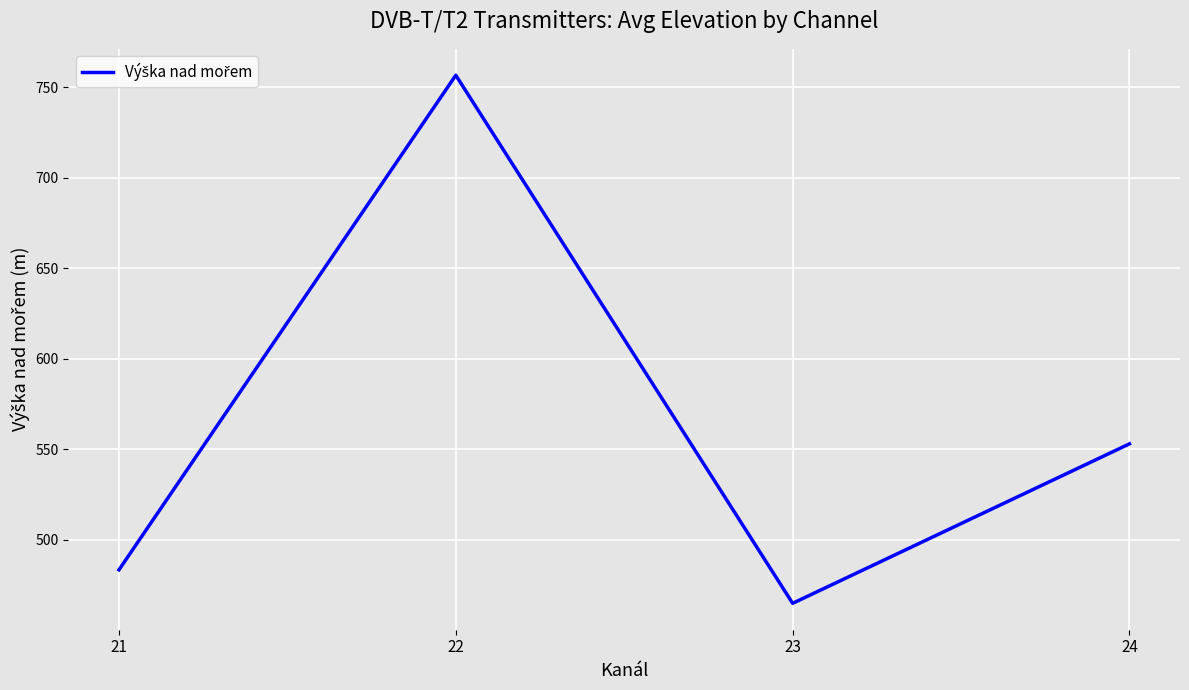

Which has a higher value, 21 or 24?

24